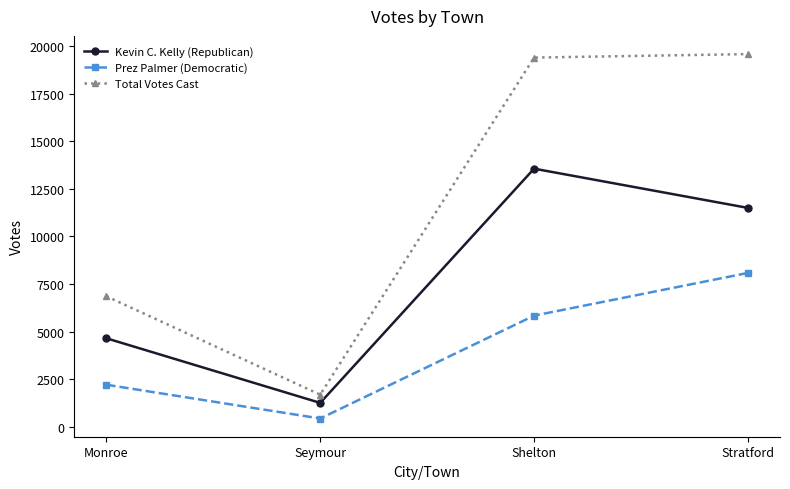

Which series changed the most between Seymour and Shelton?

Total Votes Cast